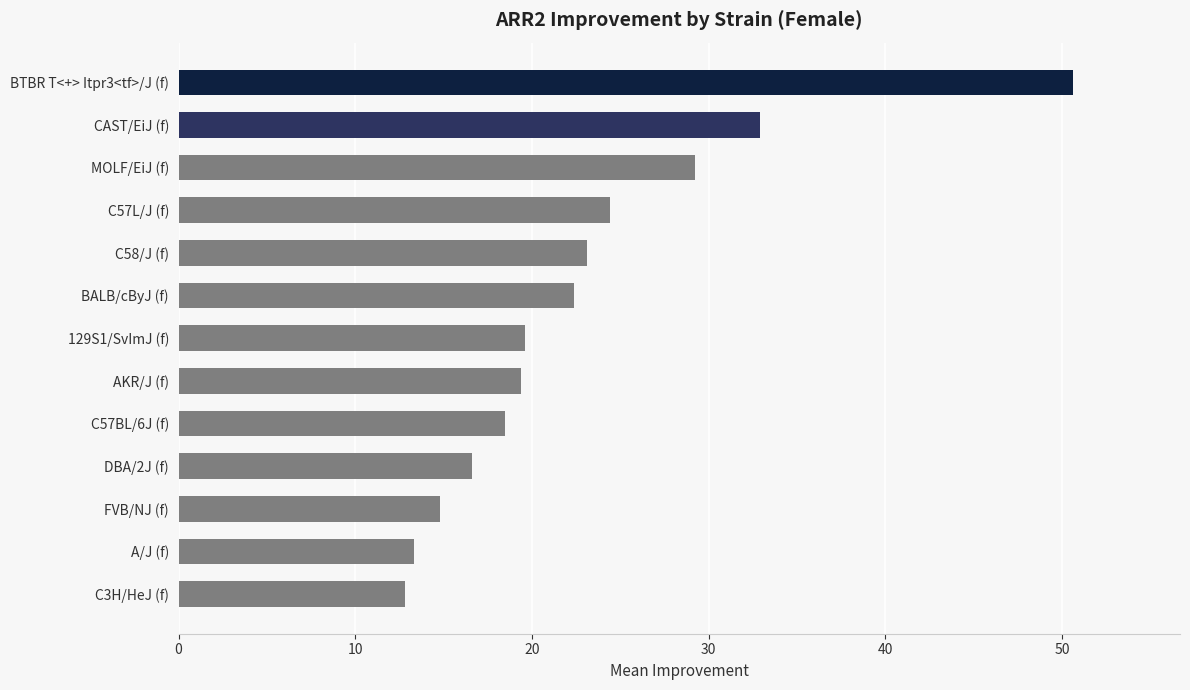

How many categories are shown in the chart?

13